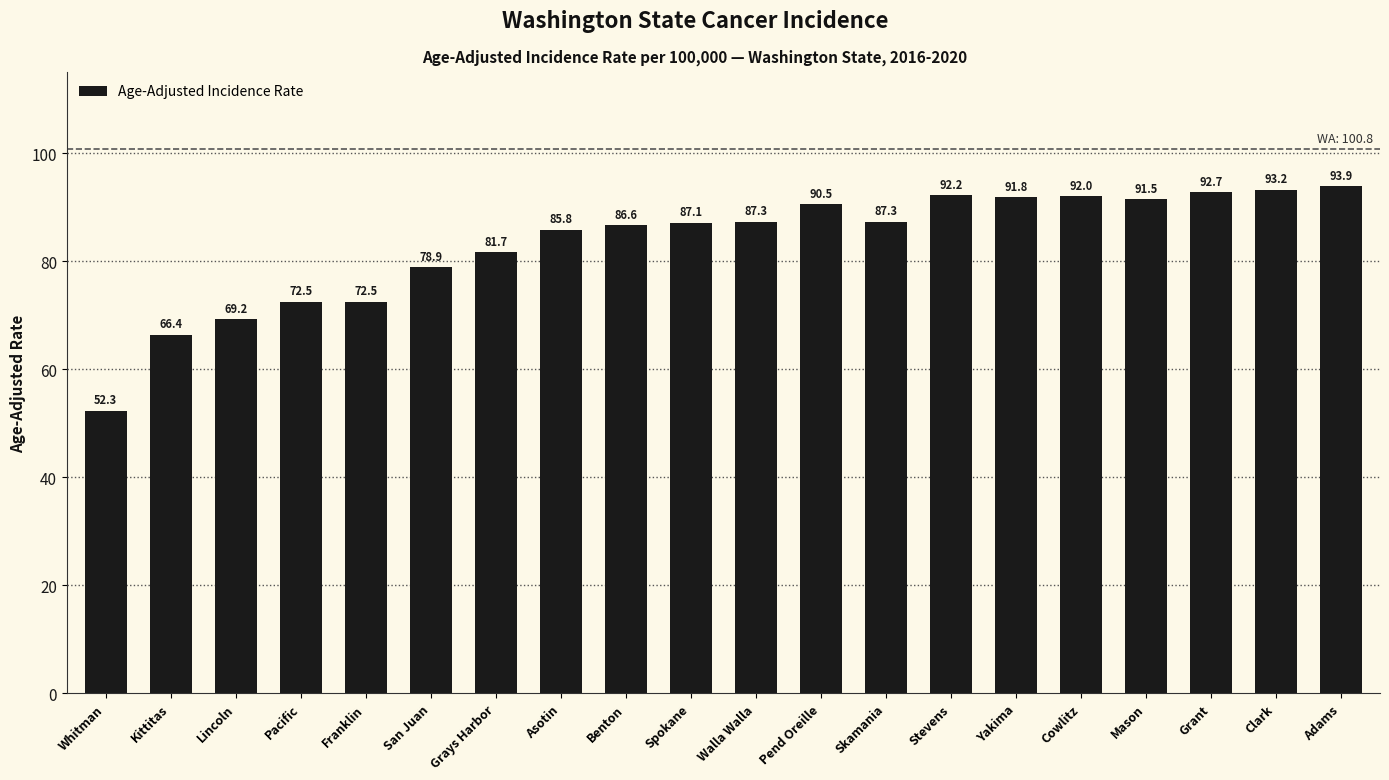

What is the value of the 6th bar from the left?

78.9